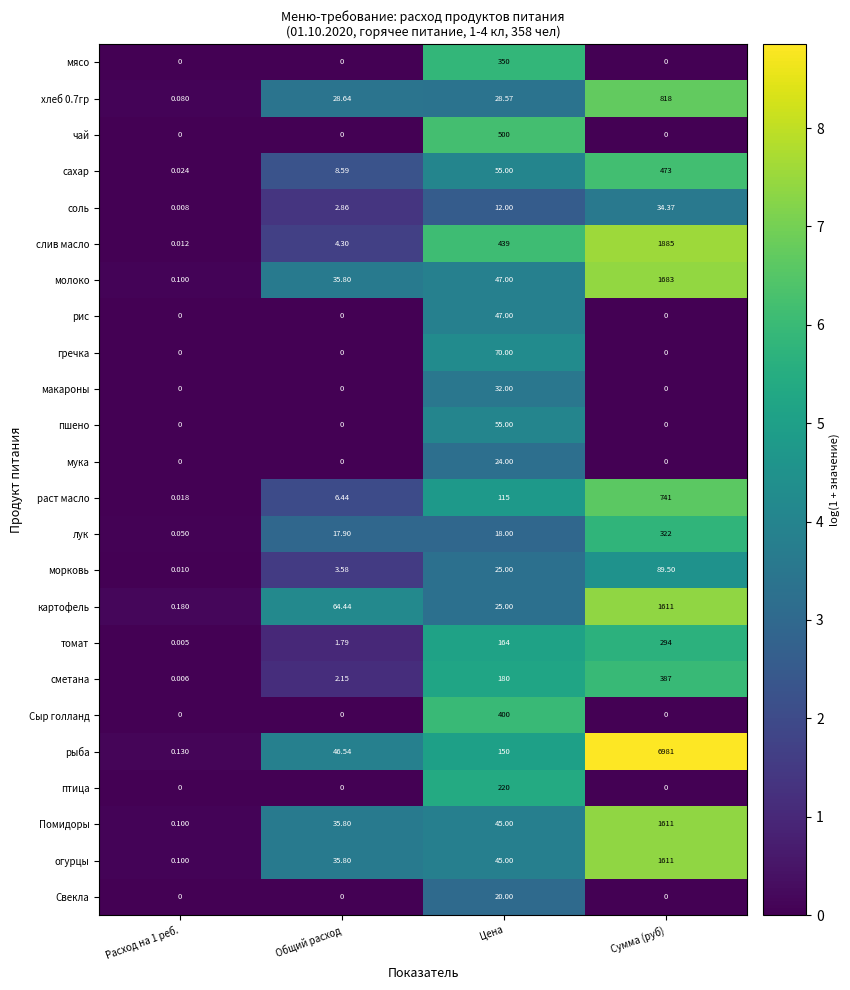

Which series has the widest spread of values?

рыба